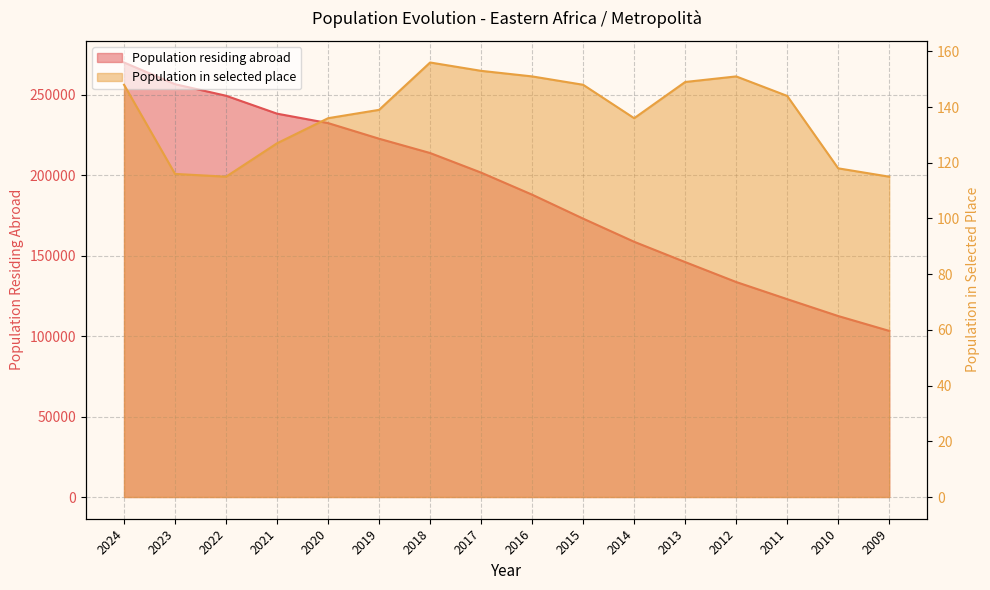

What is the total value across all series at 2011?

123136